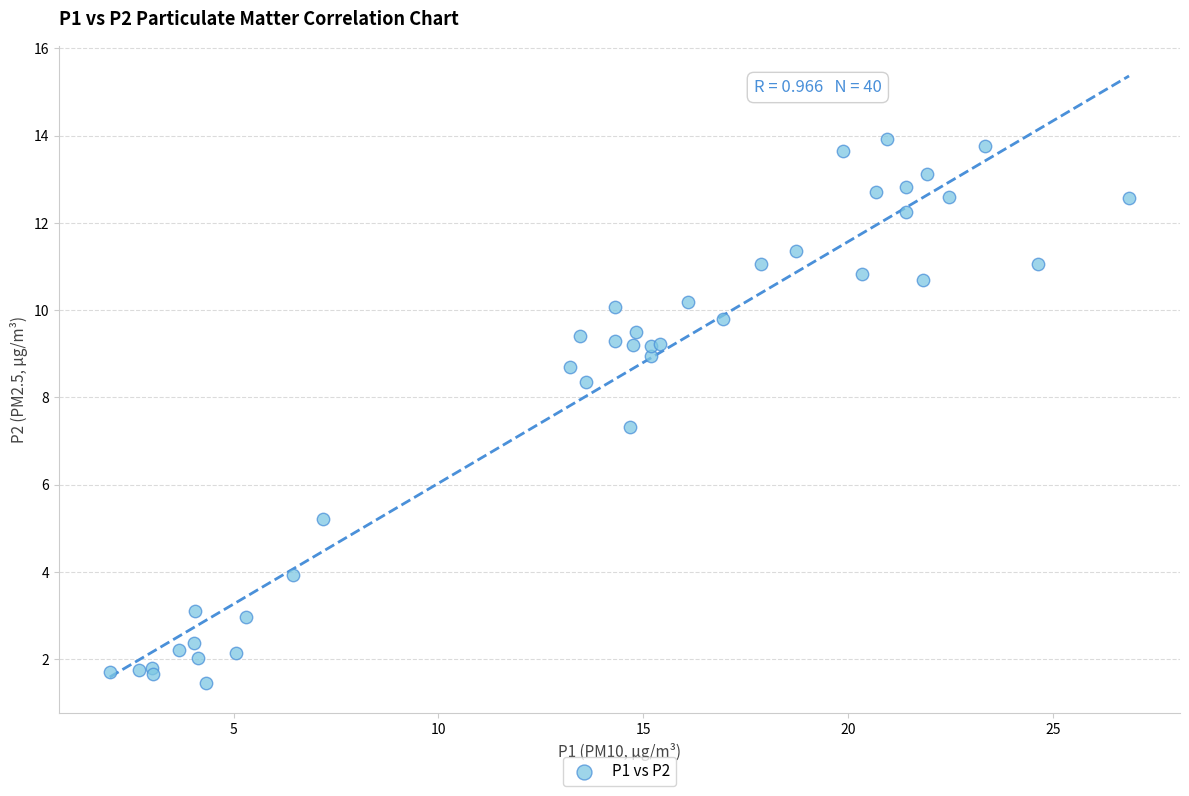

What Y value in the scatter plot is closest to 7?

7.3